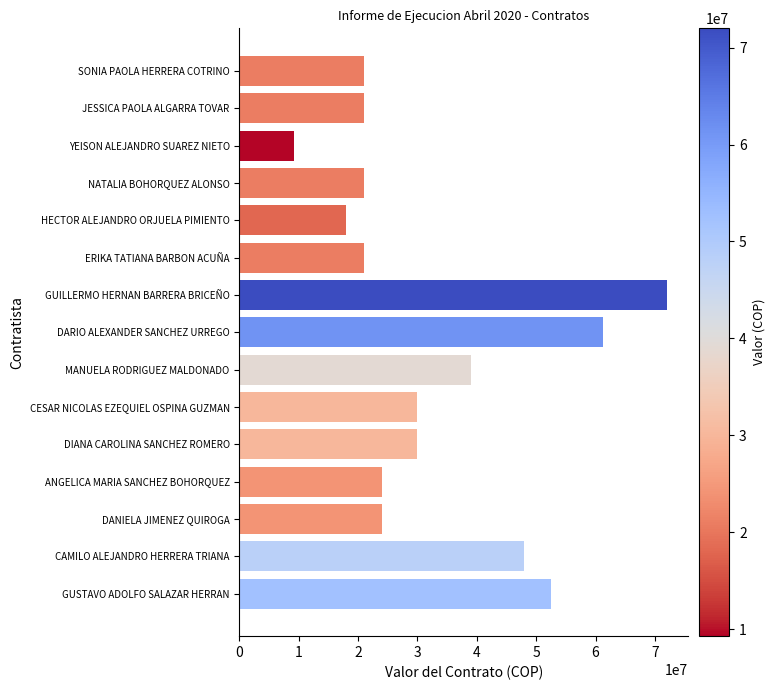

Reading bottom to top, list all the values displayed in this chart.

GUSTAVO ADOLFO SALAZAR HERRAN=52500000	CAMILO ALEJANDRO HERRERA TRIANA=48000000	DANIELA JIMENEZ QUIROGA=24000000	ANGELICA MARIA SANCHEZ BOHORQUEZ=24000000	DIANA CAROLINA SANCHEZ ROMERO=30000000	CESAR NICOLAS EZEQUIEL OSPINA GUZMAN=30000000	MANUELA RODRIGUEZ MALDONADO=39000000	DARIO ALEXANDER SANCHEZ URREGO=61326000	GUILLERMO HERNAN BARRERA BRICEÑO=72000000	ERIKA TATIANA BARBON ACUÑA=21000000	HECTOR ALEJANDRO ORJUELA PIMIENTO=18000000	NATALIA BOHORQUEZ ALONSO=21000000	YEISON ALEJANDRO SUAREZ NIETO=9265000	JESSICA PAOLA ALGARRA TOVAR=21000000	SONIA PAOLA HERRERA COTRINO=21000000